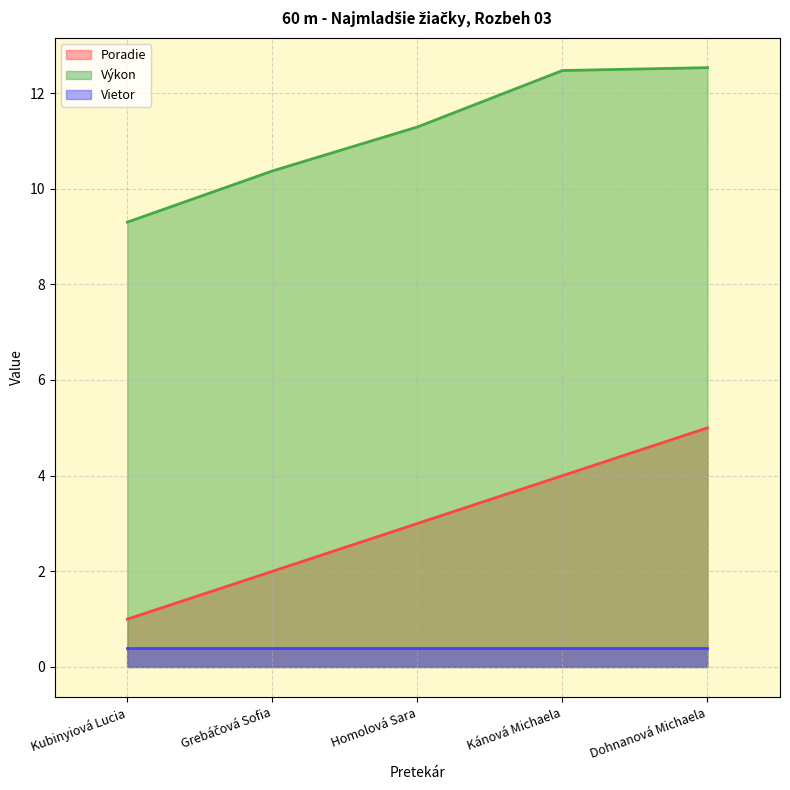

What is the sum of the Poradie values at Kánová Michaela and Kubinyiová Lucia?

5.0